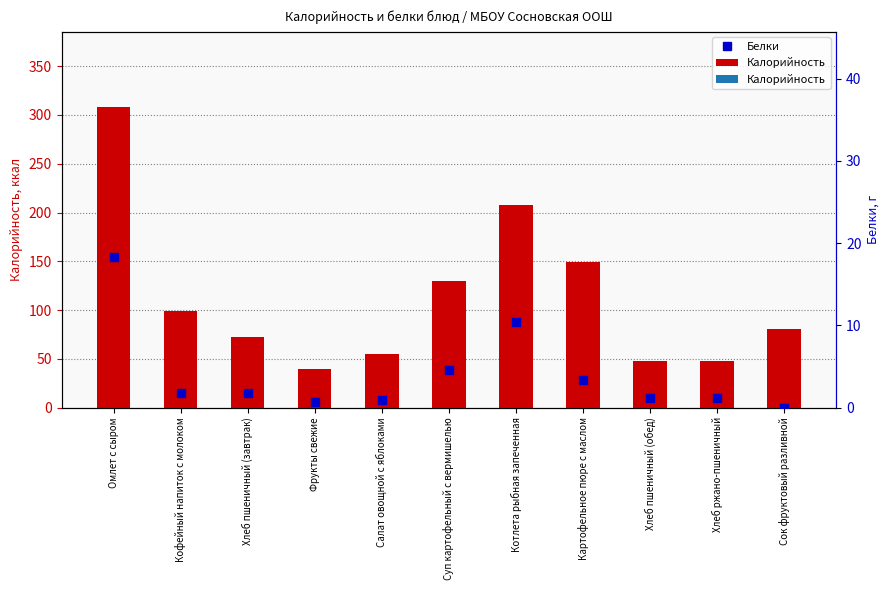

What are all the series names shown in the legend?

Калорийность, Белки